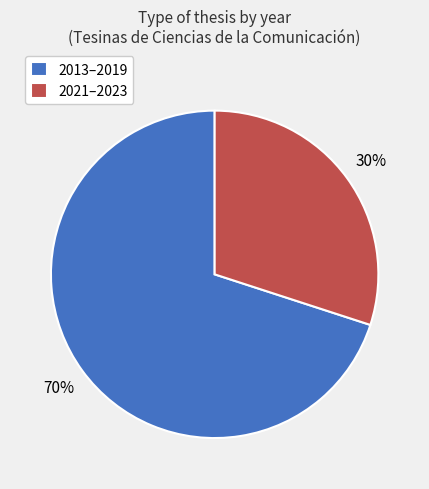

How many segments does this pie chart have?

2